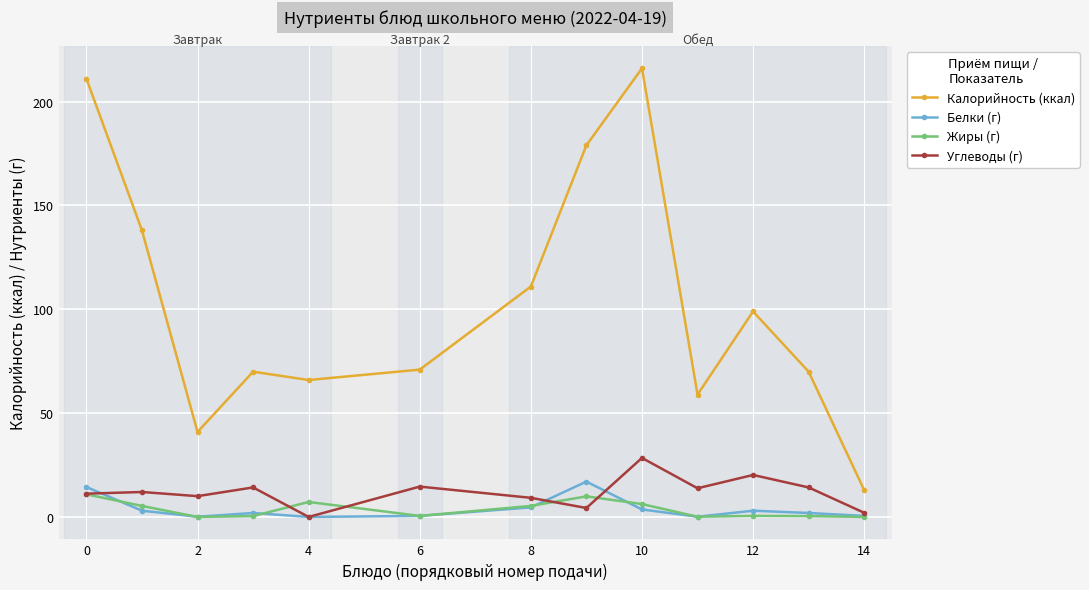

True or false: Белки (г) and Калорийность (ккал) cross at least once.

False